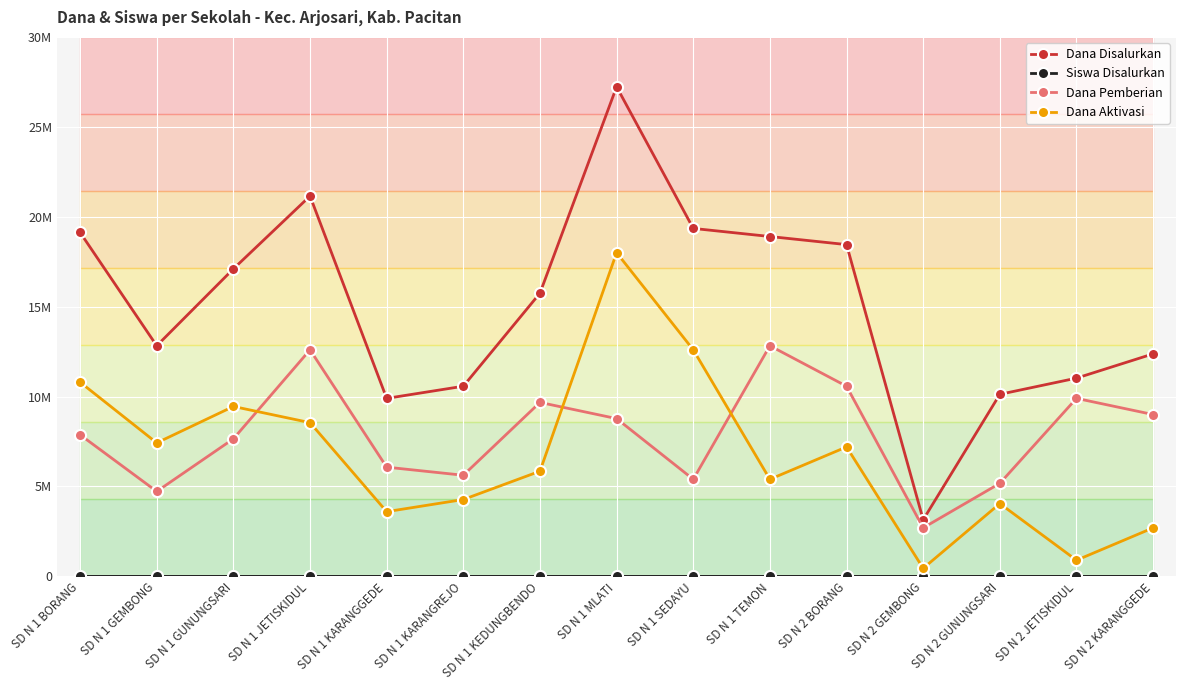

True or false: Dana Disalurkan and Siswa Disalurkan cross at least once.

False